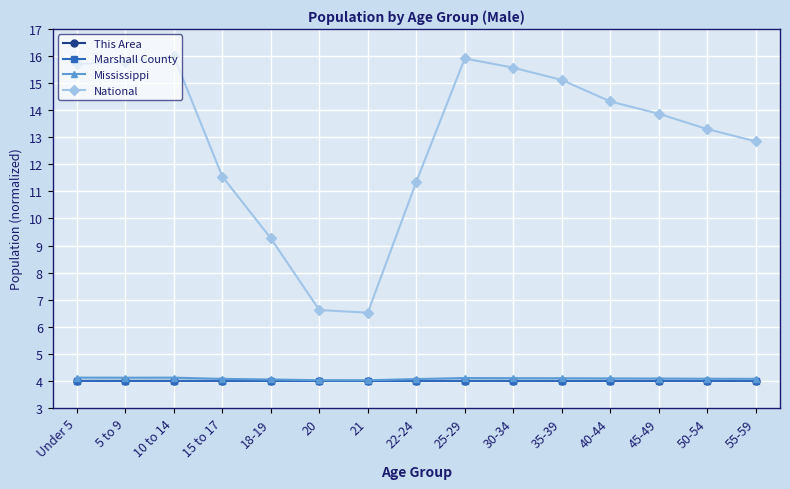

What is the minimum value shown in the chart?

4.0